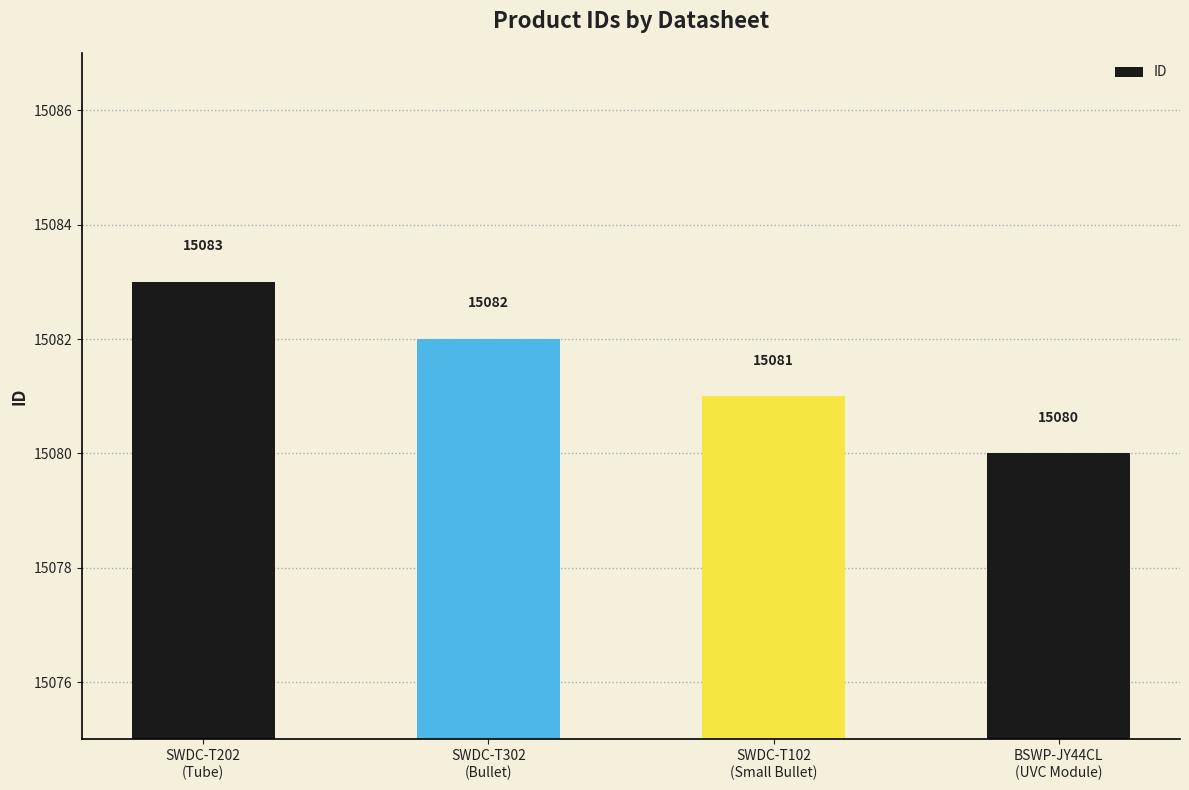

The value at SWDC-T302
(Bullet) is 15082. True or false?

True